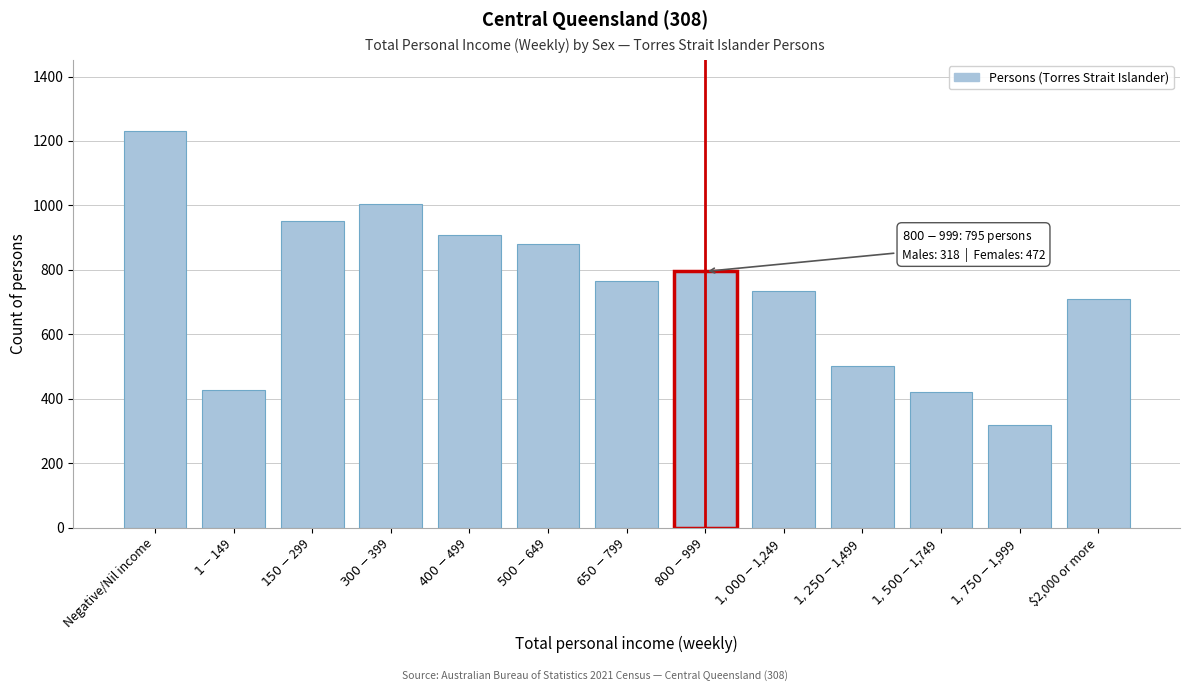

Reading left to right, extract all data points from this chart.

1230	427	953	1005	907	880	766	795	735	502	420	318	708